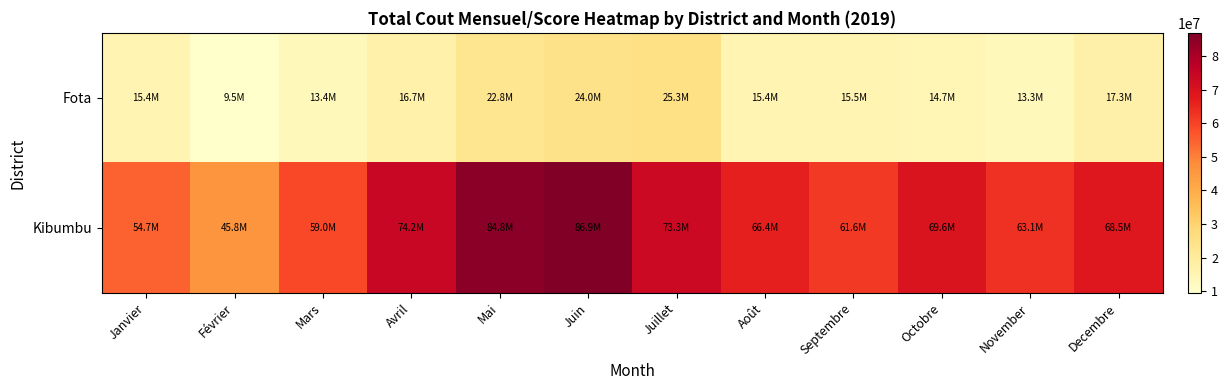

Which series changed the most between Février and Avril?

Kibumbu